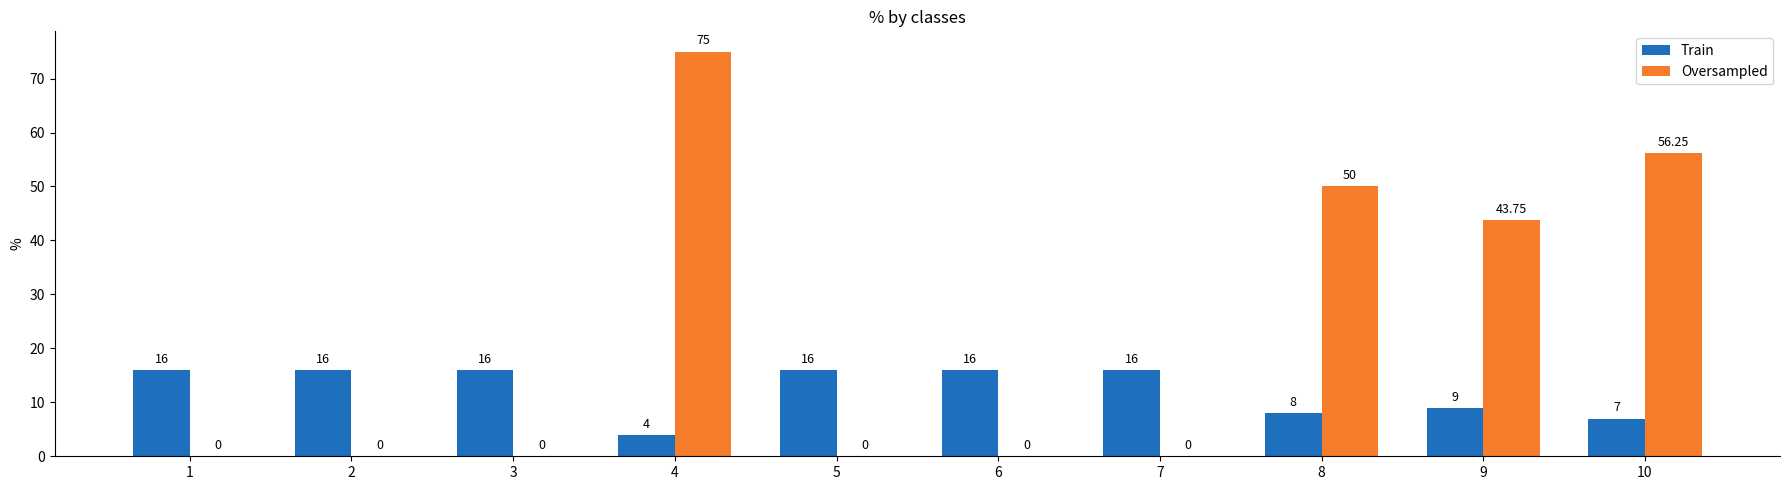

What is the sum of all Train values?

124.0